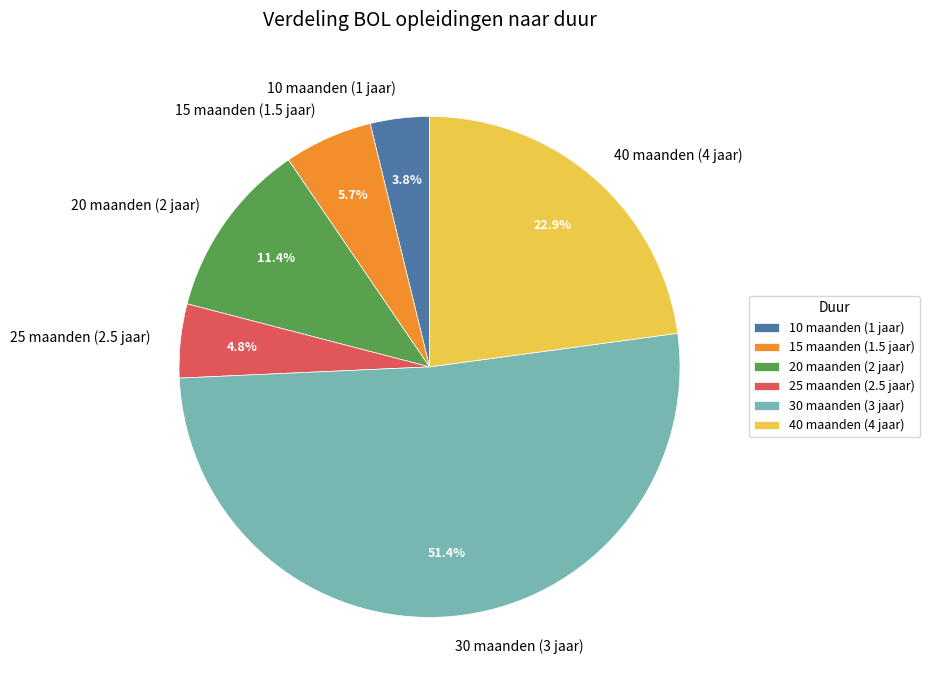

Which slice is the smallest?

10 maanden (1 jaar)